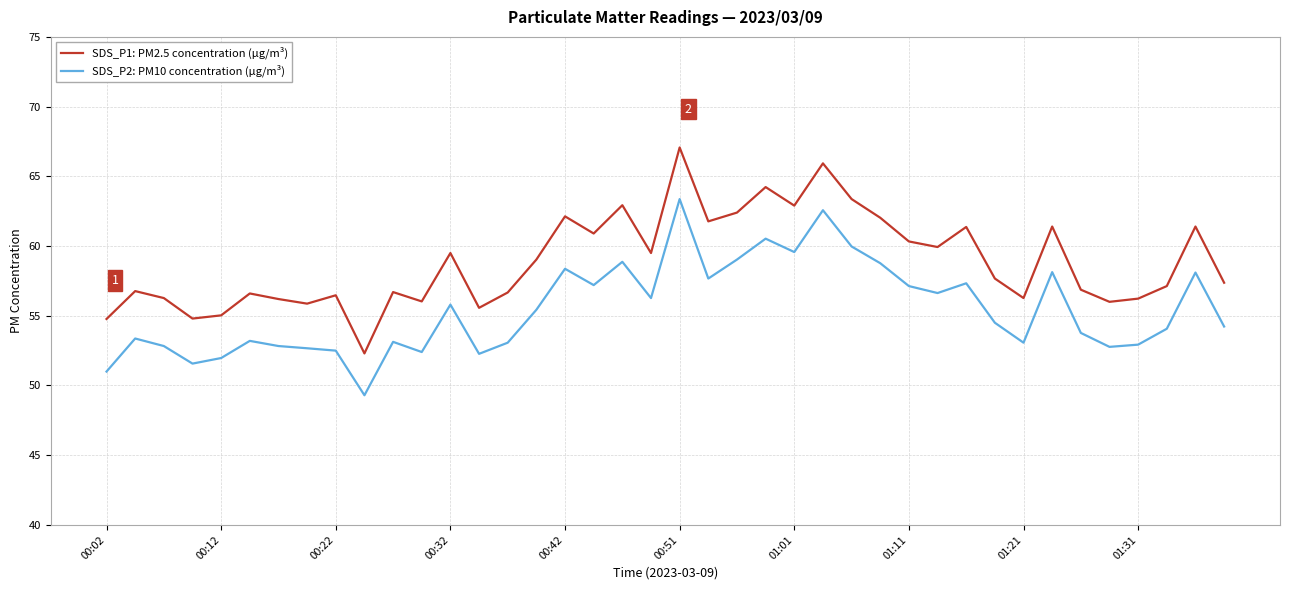

Which series has the widest spread of values?

SDS_P1: PM2.5 concentration (µg/m³)